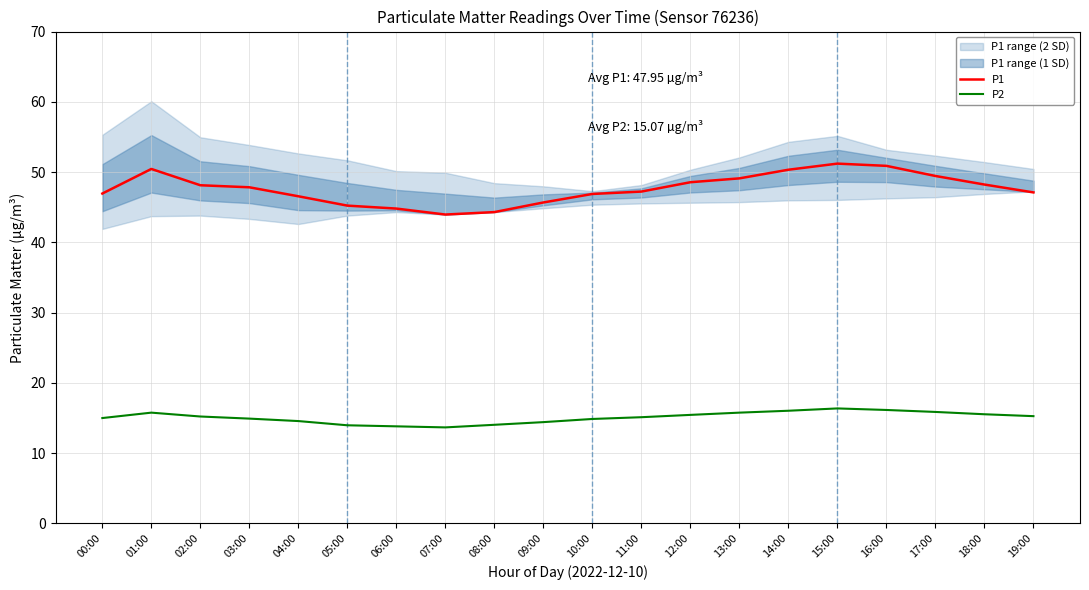

How many interior local peaks does the P1 series have?

2